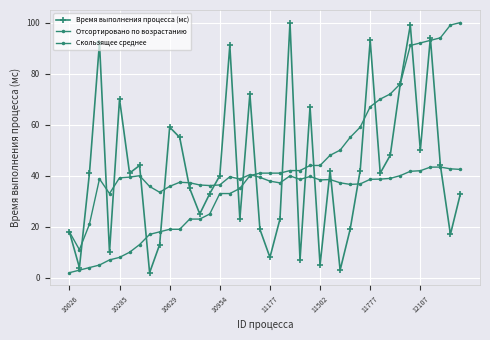

What is the label of the 3rd point from the right?

37